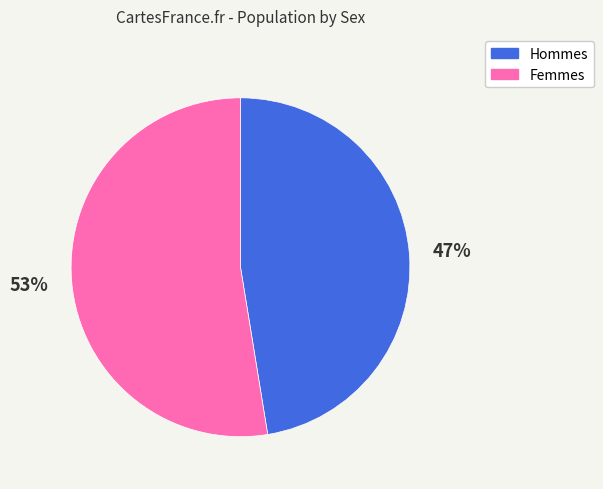

To the nearest percent, what is the average slice percentage?

50%